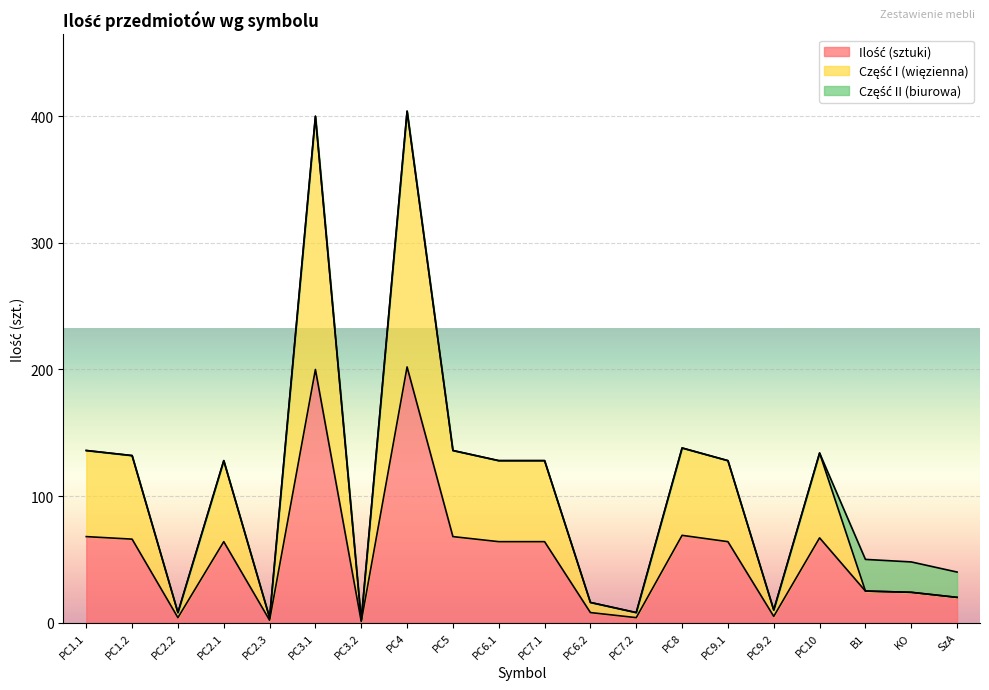

What is the total value across all series at KO?

48